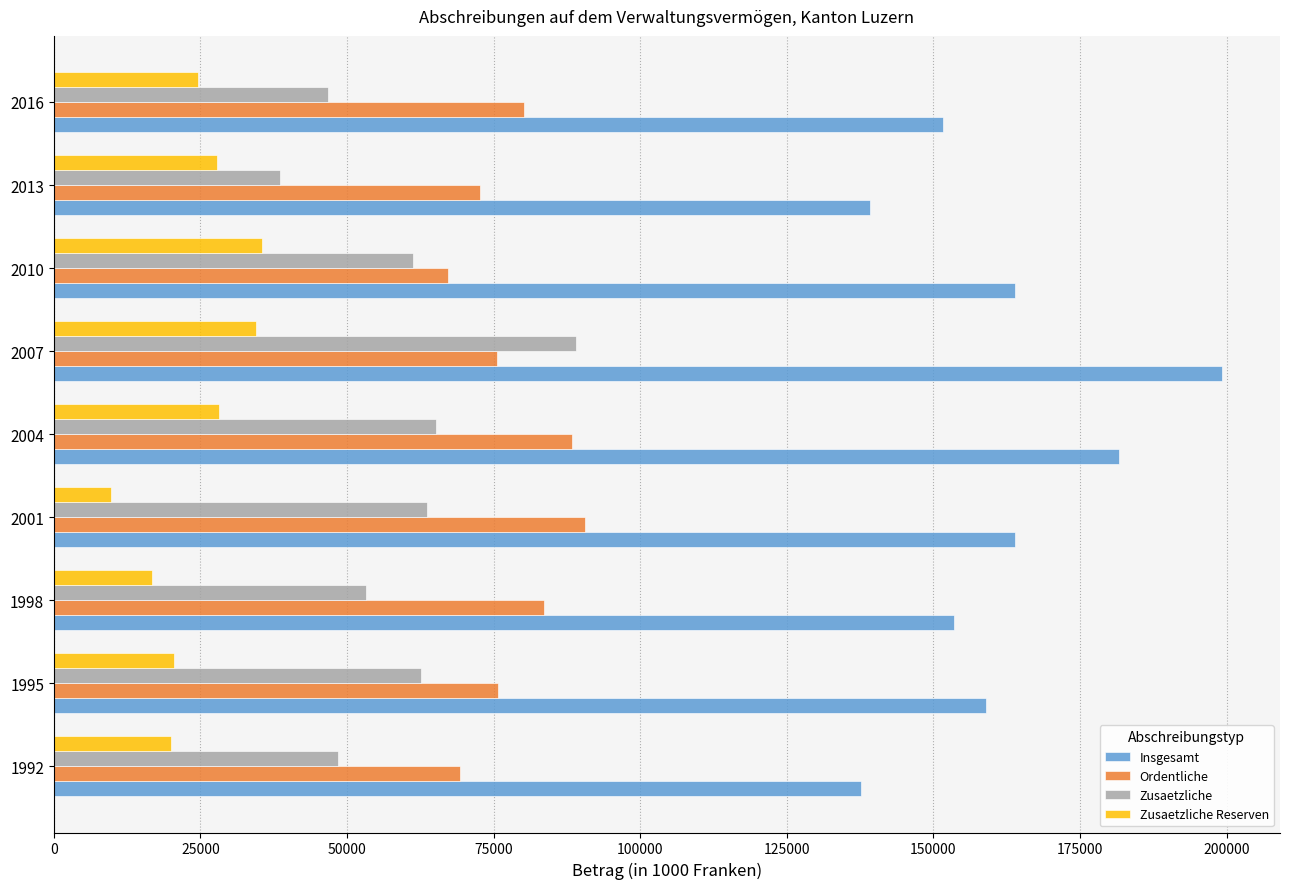

What is the difference between the Zusaetzliche values at 1992 and 2001?

15209.7